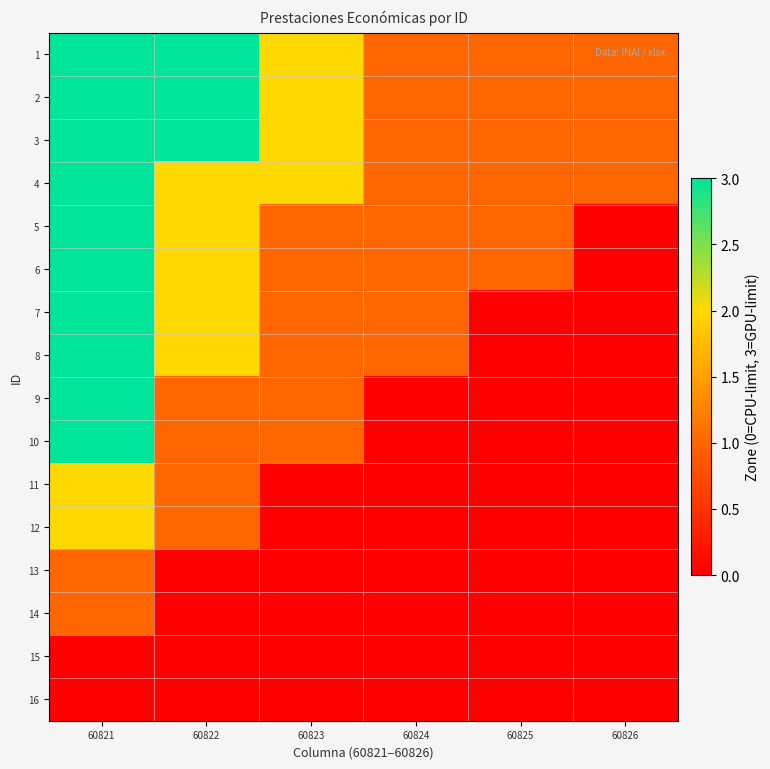

What is the total value across all series at 60825?

6